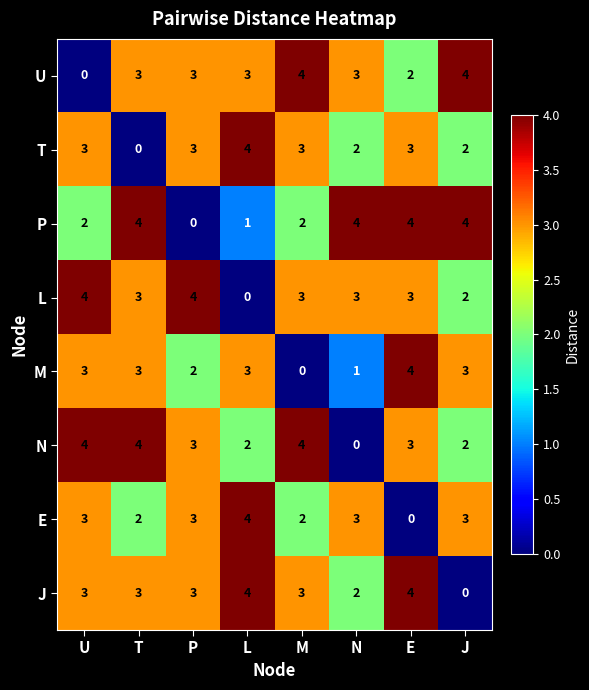

Is it true that E equals 3 at J?

True